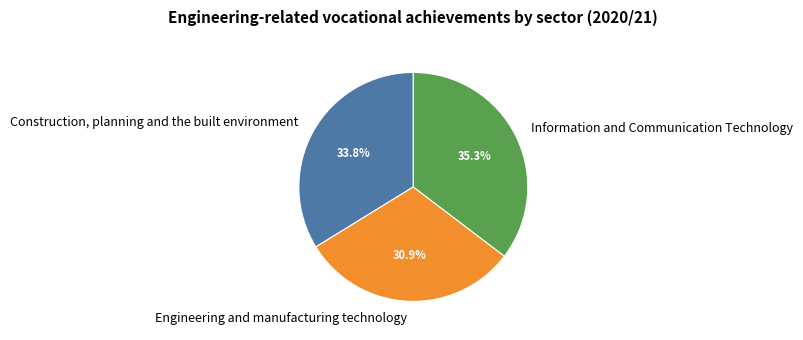

Does Information and Communication Technology represent more than half of the total?

No